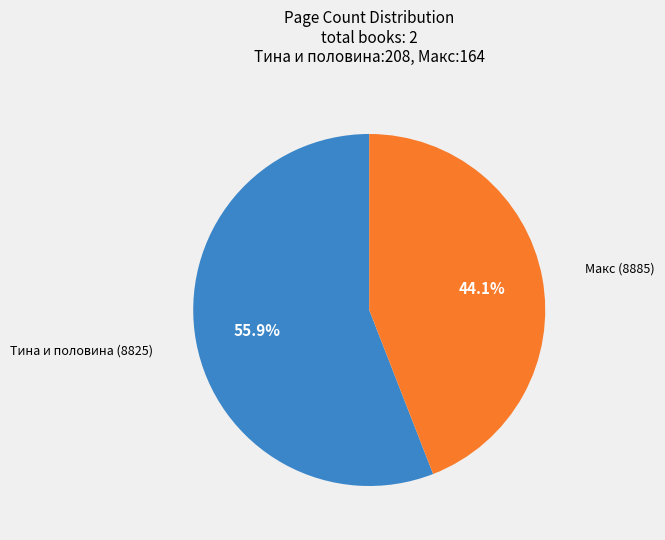

Which has a higher value, Тина и половина (8825) or Макс (8885)?

Тина и половина (8825)